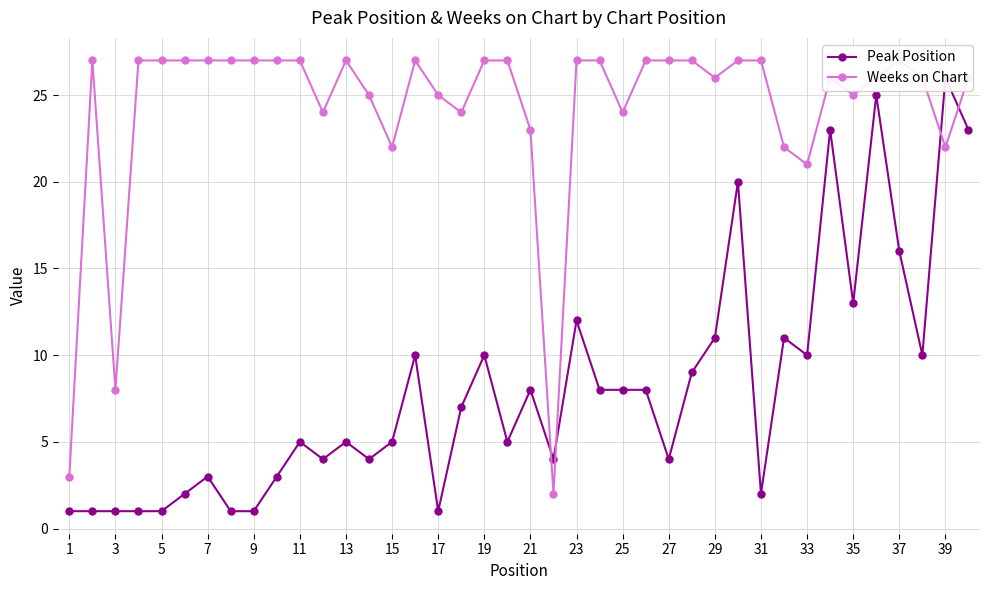

Between 7 and 27, which series saw the biggest shift?

Peak Position